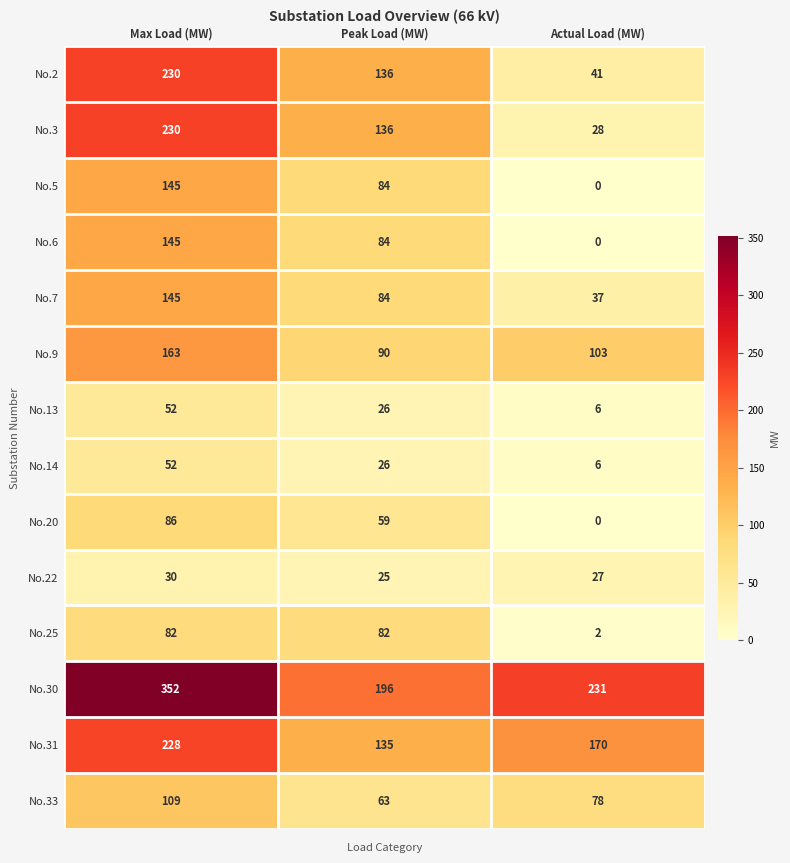

Where is No.6 nearest to the value 72?

Peak Load (MW)